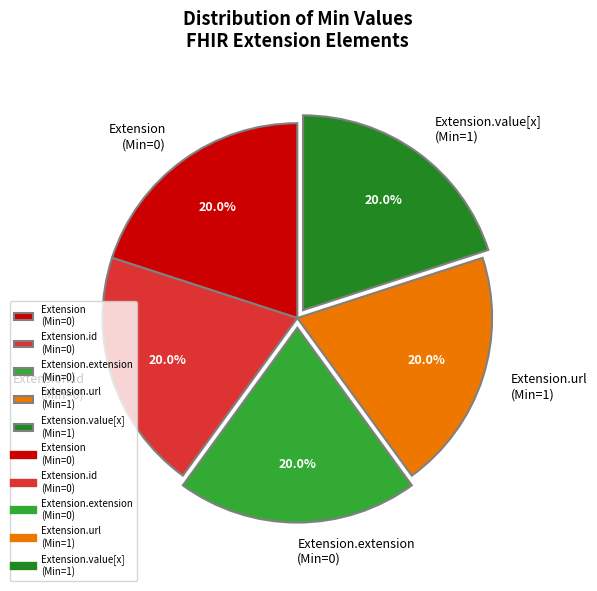

How many slices are in this pie chart?

5